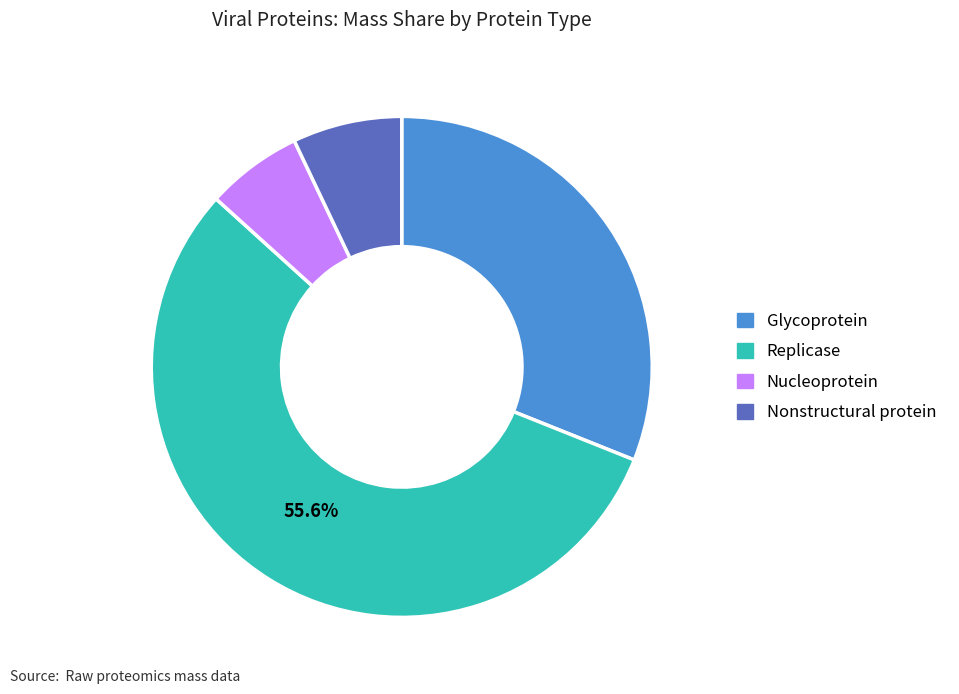

Count the number of slices in the pie.

4